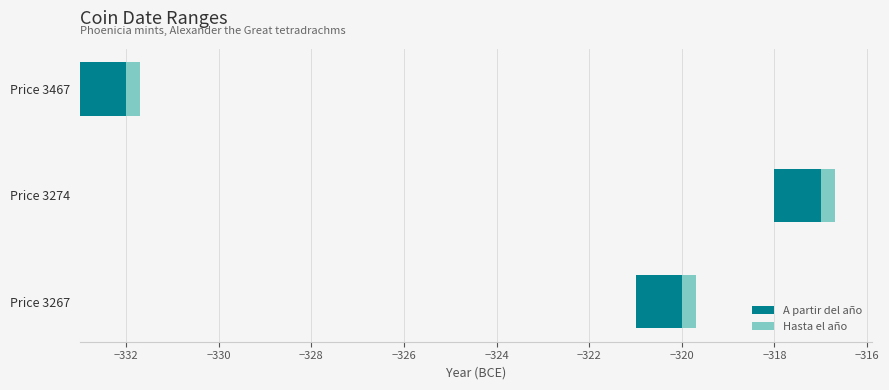

How many values in the Hasta el año series are below -320?

1